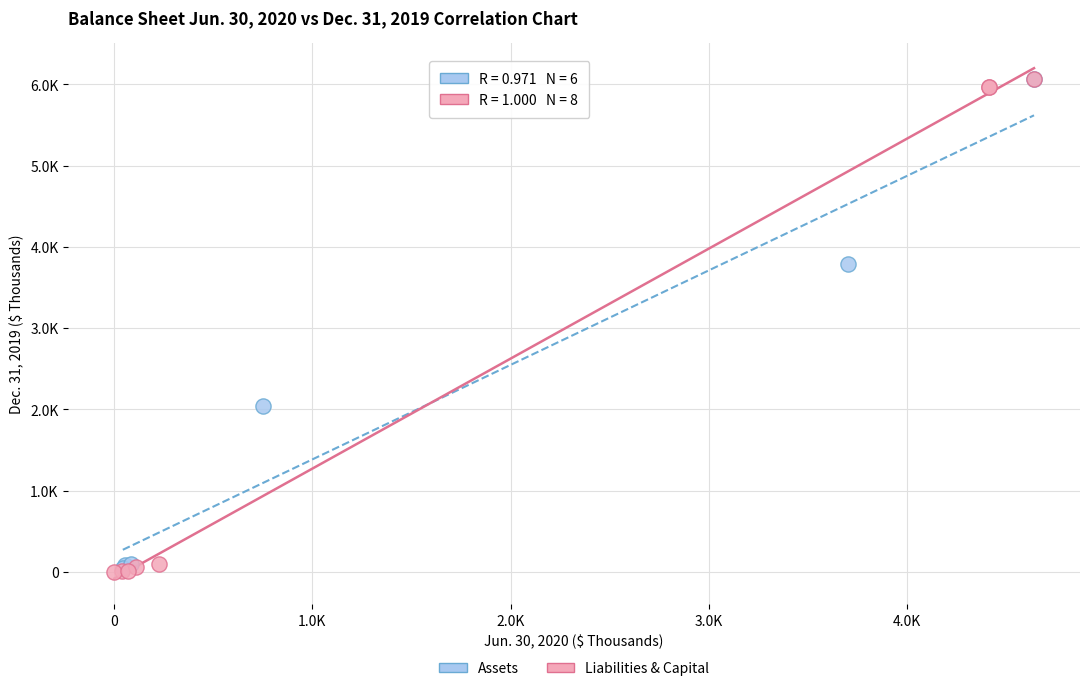

What are all the series names shown in the legend?

Assets, Liabilities & Capital